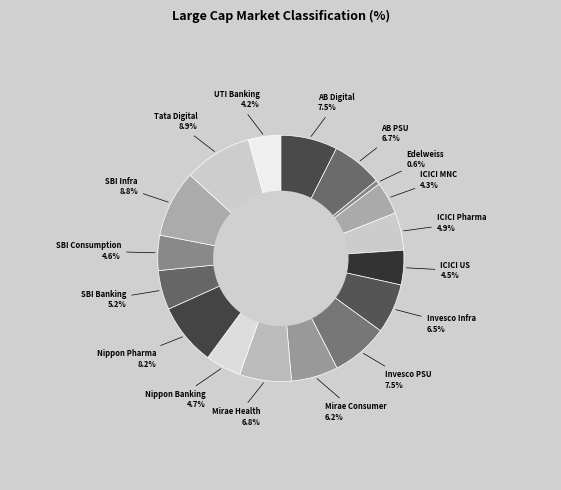

Count the number of slices in the pie.

17